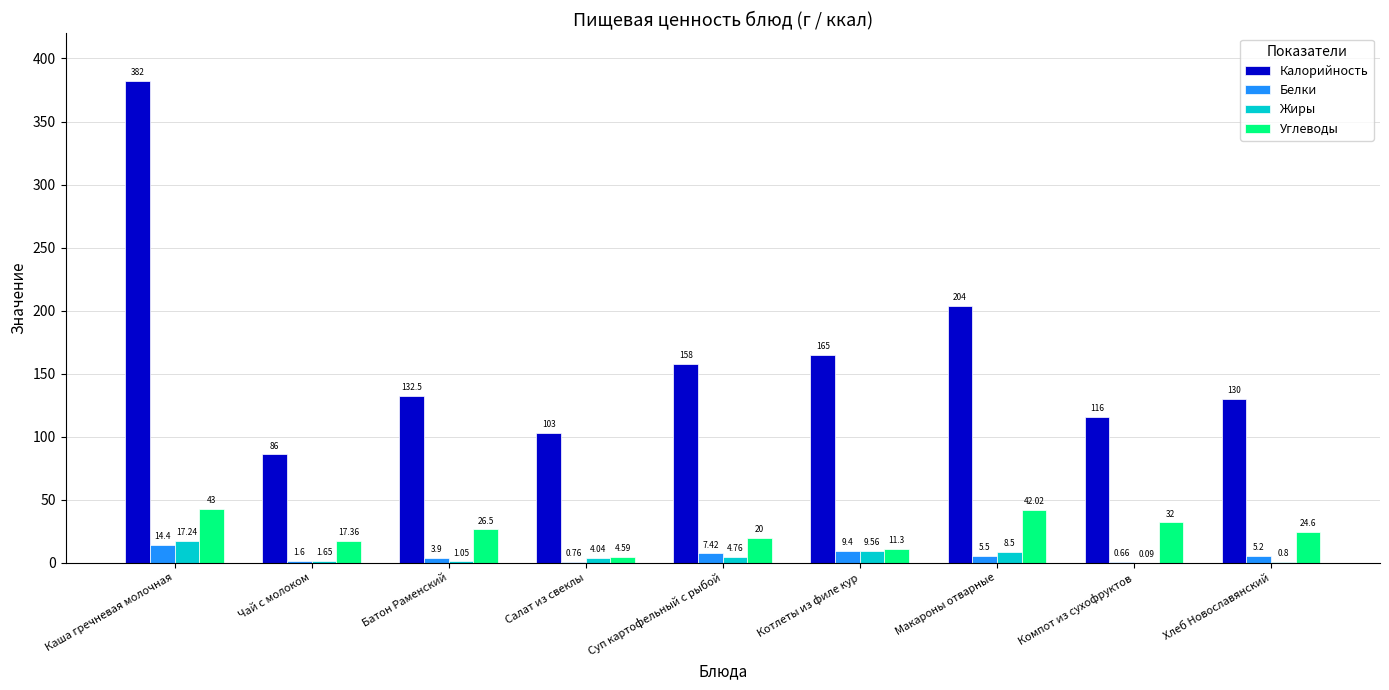

Is it true that Жиры equals 0.8 at Хлеб Новославянский?

True